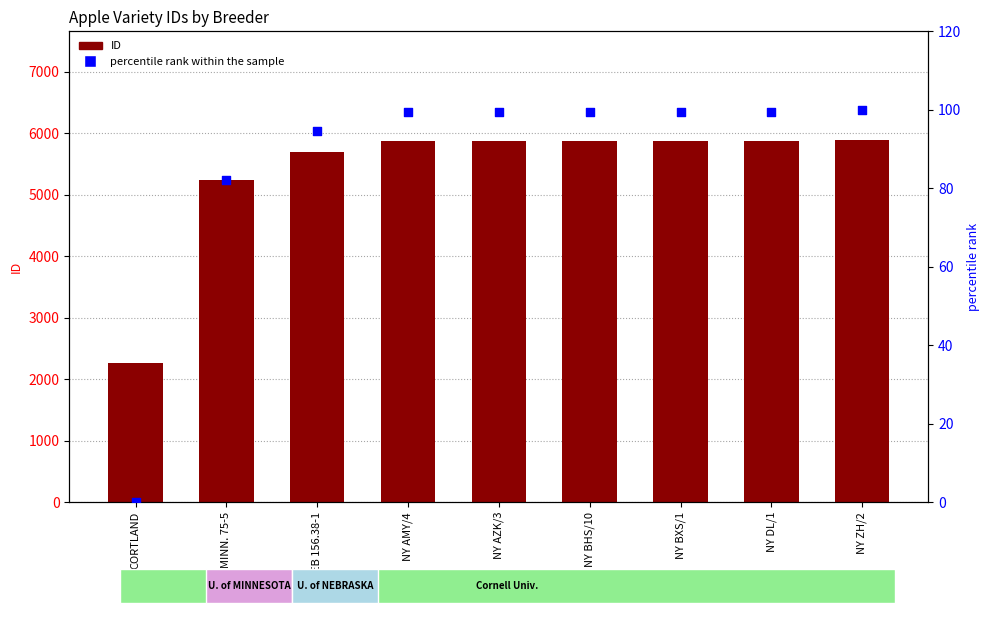

What is the total value across all series at NY ZH/2?

5989.0